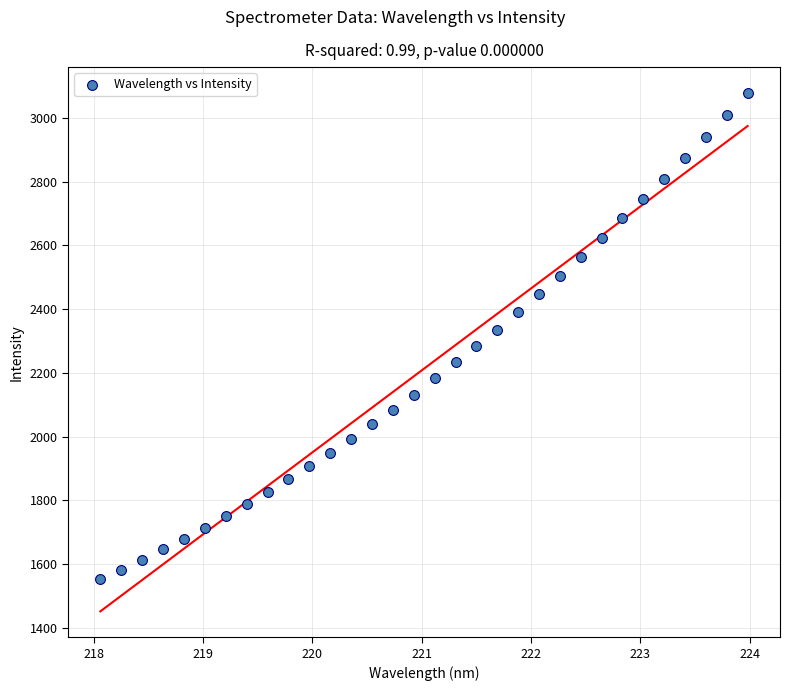

What is the range of X values (max minus min)?

5.9